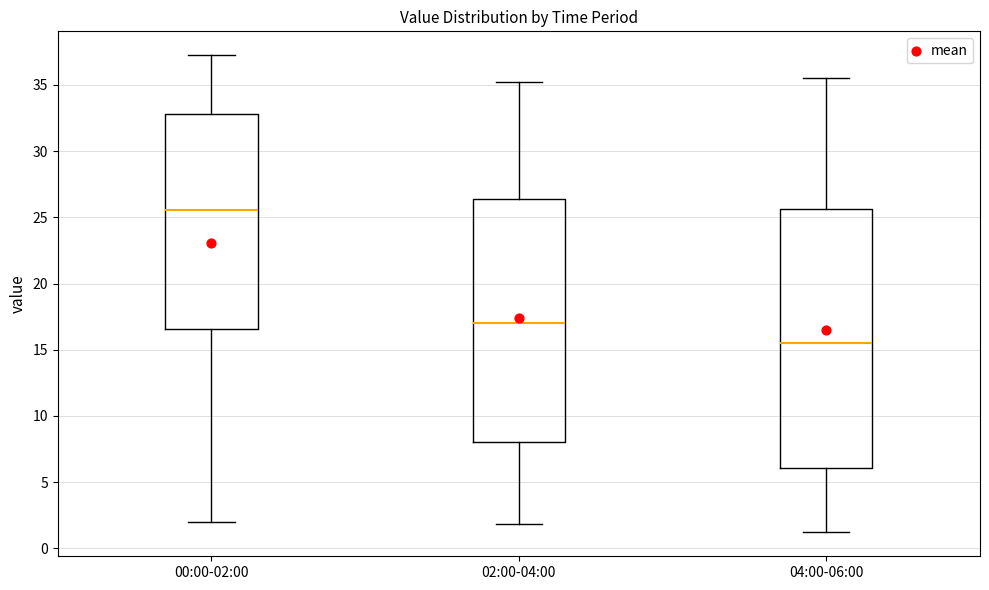

Which box has the lowest median line?

04:00-06:00